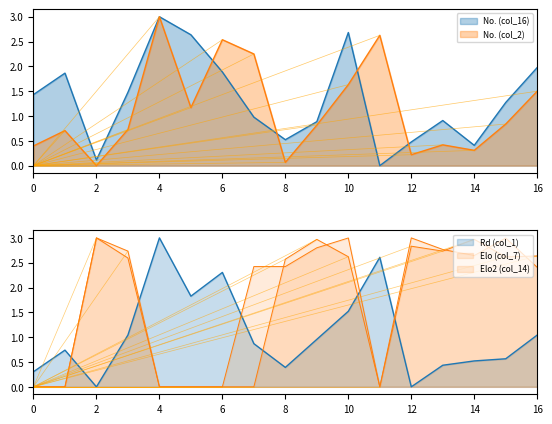

What is the greatest value displayed?

3.0